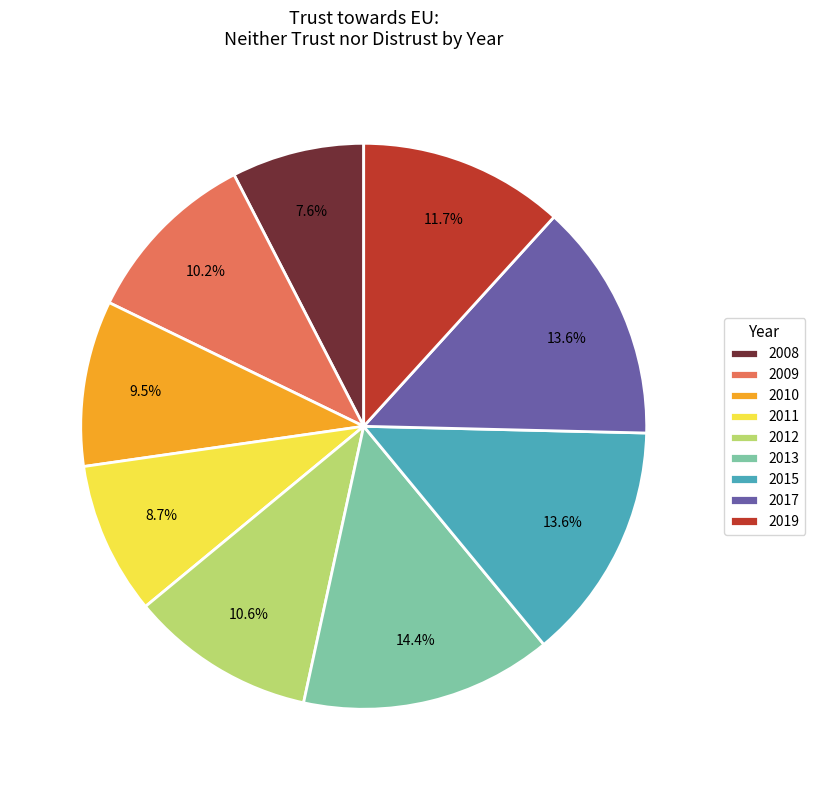

To the nearest percent, what is the difference between the largest and smallest slice percentages?

7%